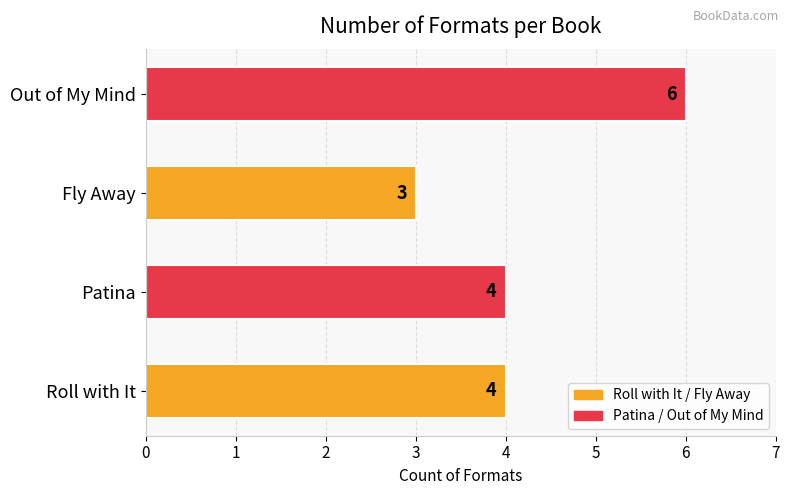

True or false: the data shows 1 at Patina.

False